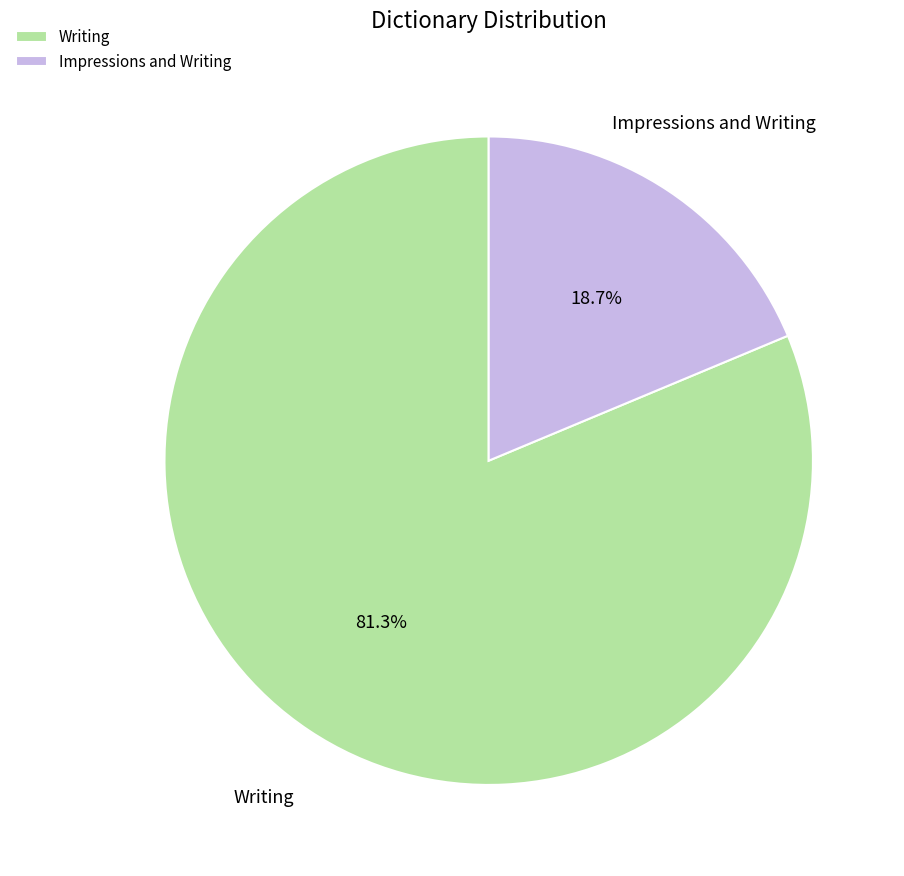

What portion of the pie excludes Writing?

18.7%